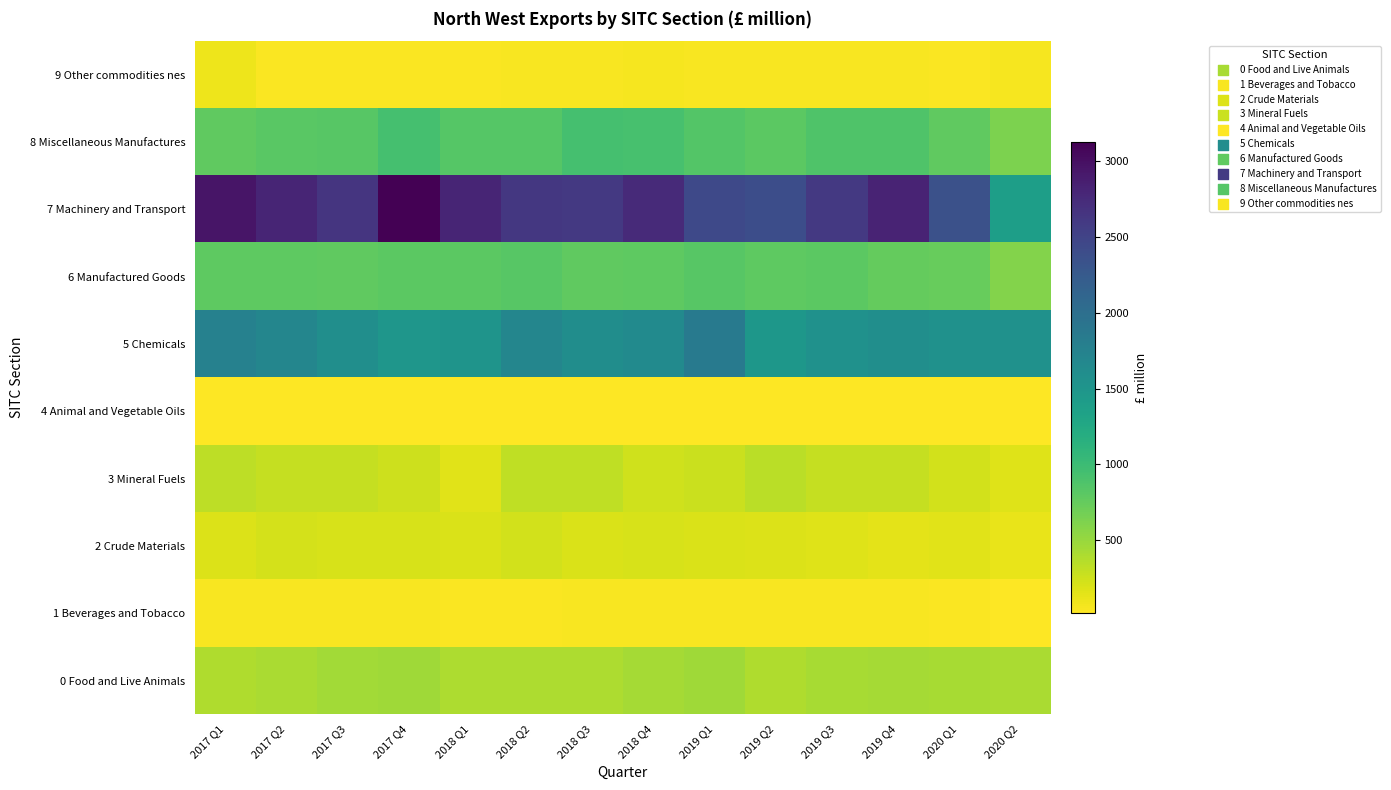

What is the difference between the highest and lowest values at 2020 Q2?

1534